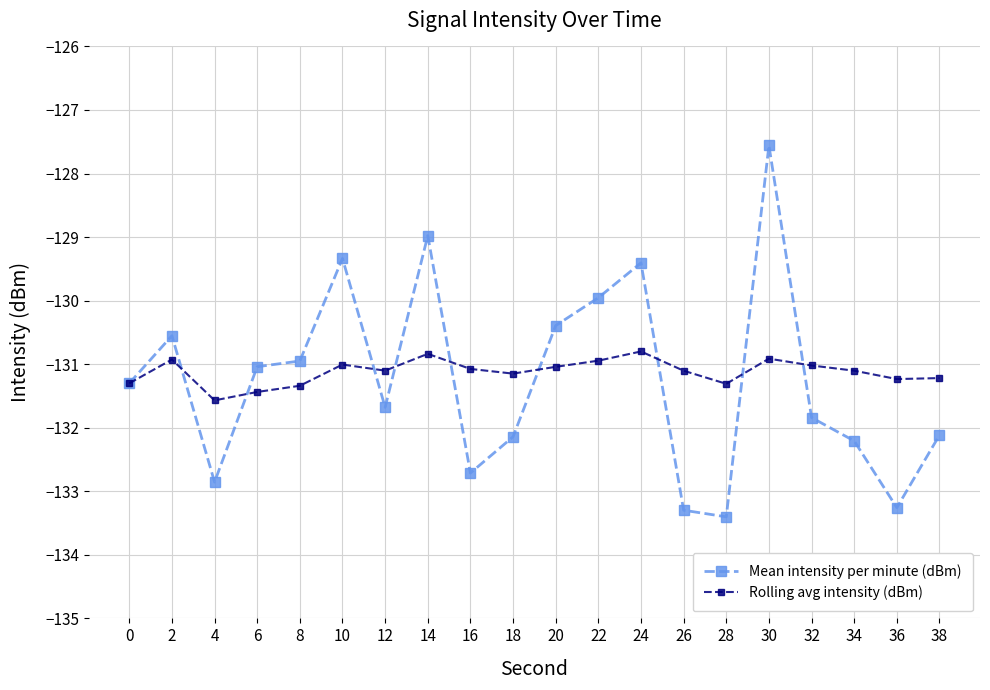

What is the difference between the Mean intensity per minute (dBm) values at 4 and 10?

3.5